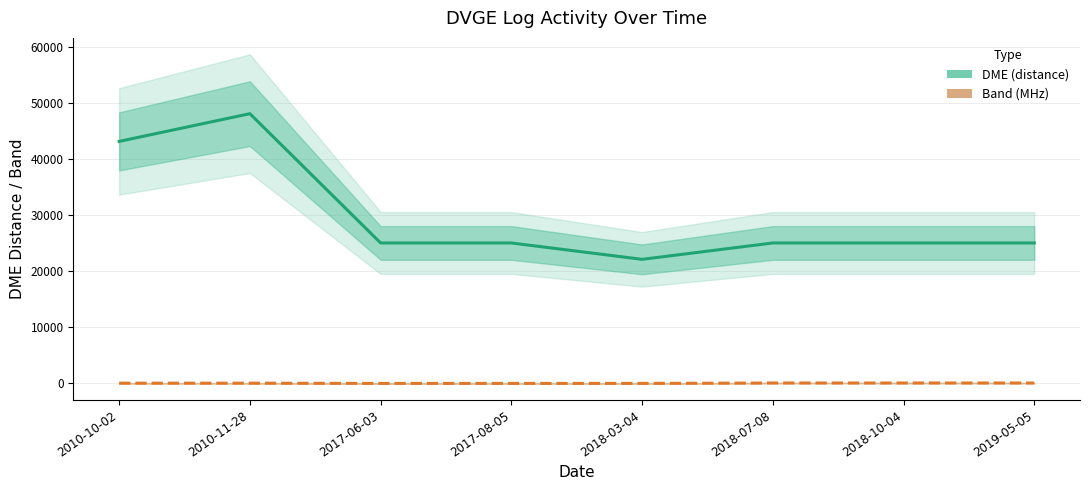

What is the total value across all series at 2010-11-28?

48095